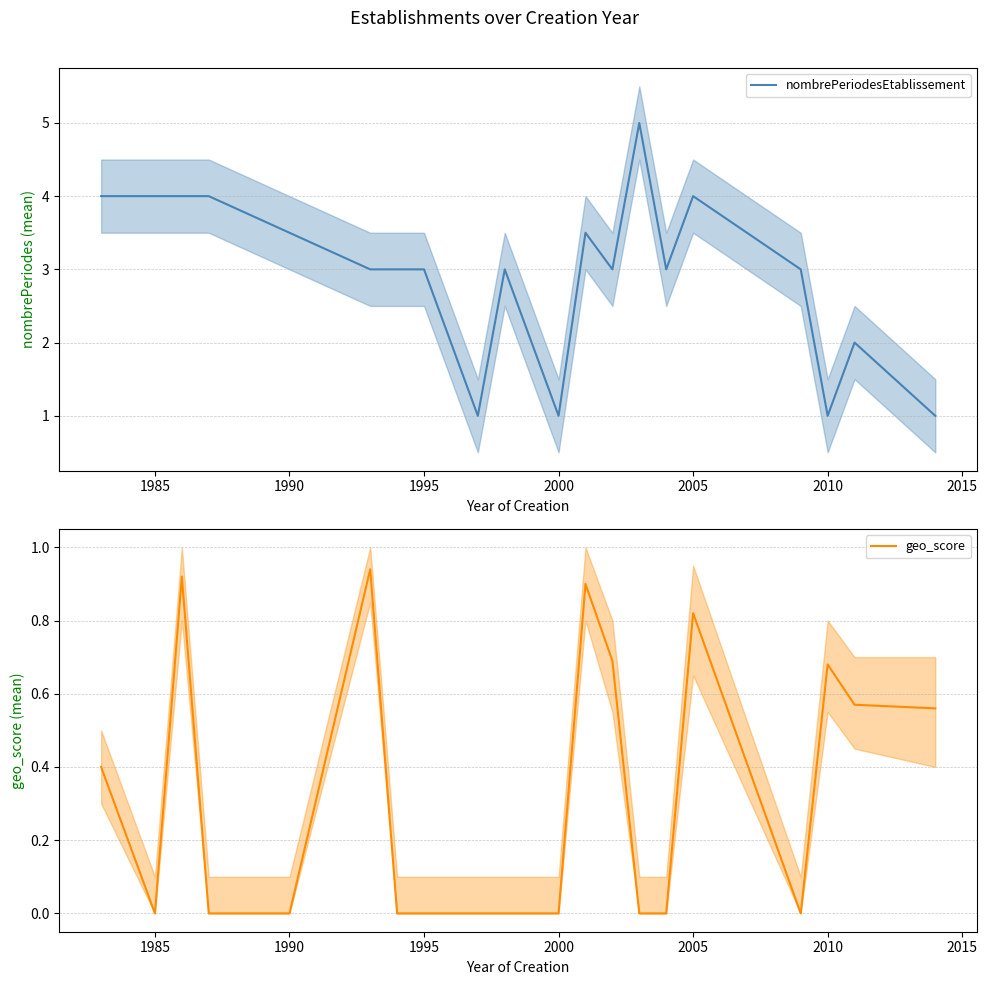

List the series in order of their overall mean, lowest first.

geo_score, nombrePeriodesEtablissement